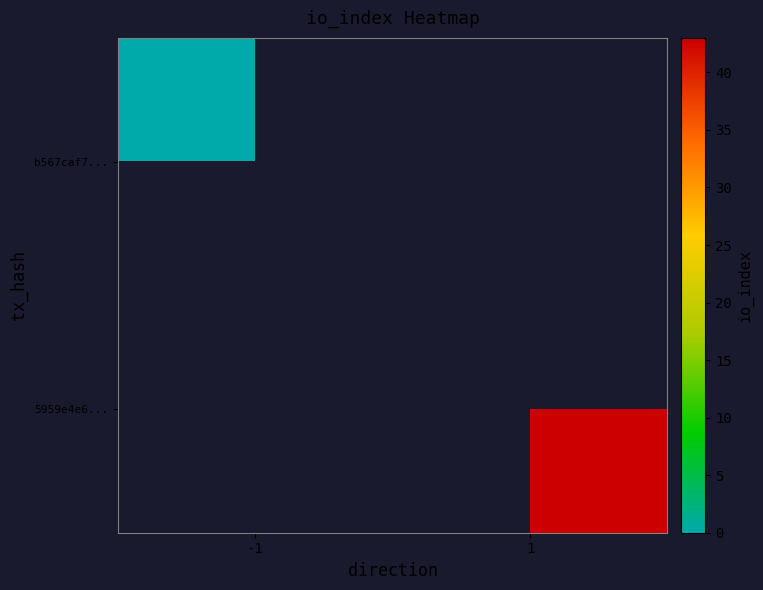

How many categories are shown in the chart?

2